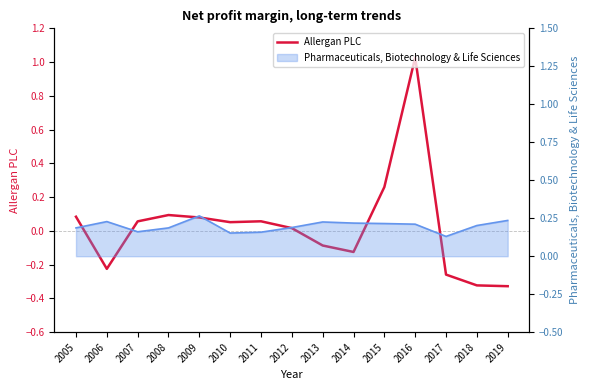

How many positive values are there?

9